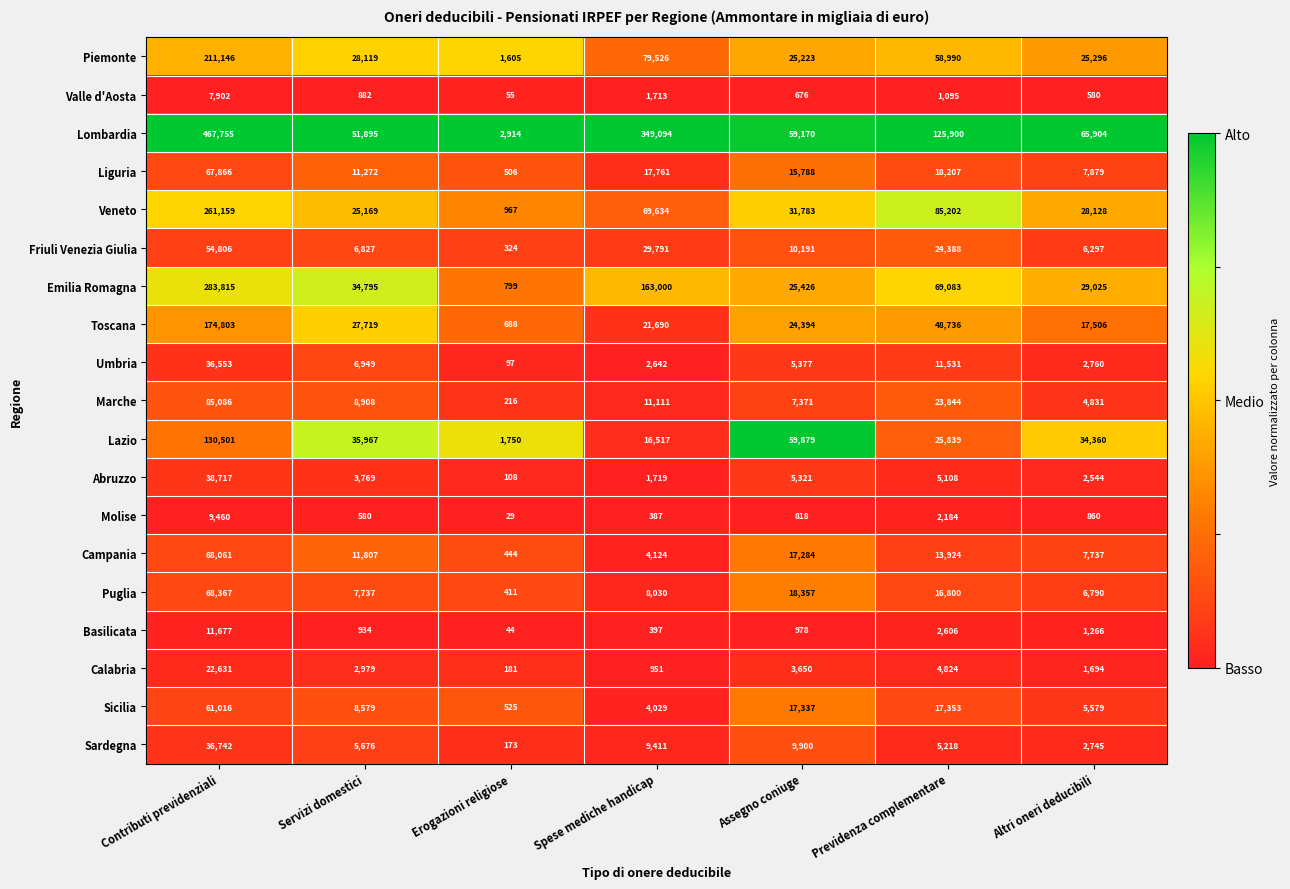

The value of Lombardia at Altri oneri deducibili is 108258. True or false?

False